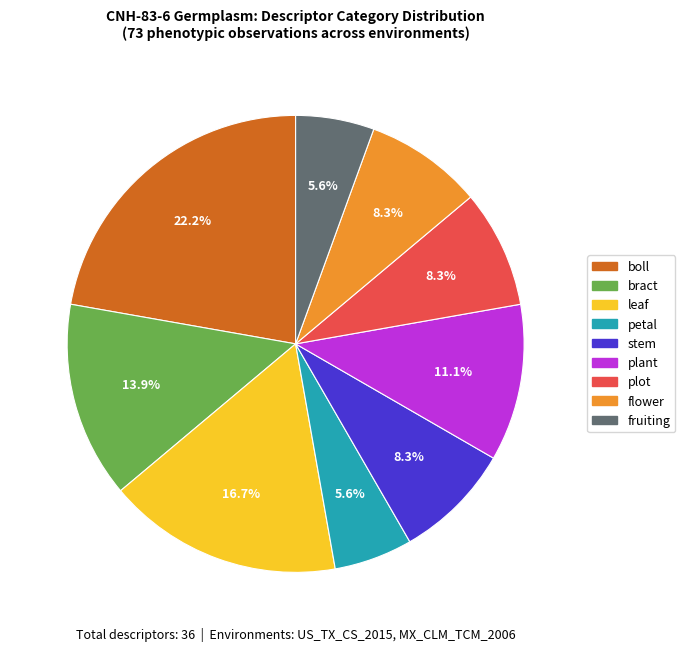

To the nearest percent, what is the average slice percentage?

11%